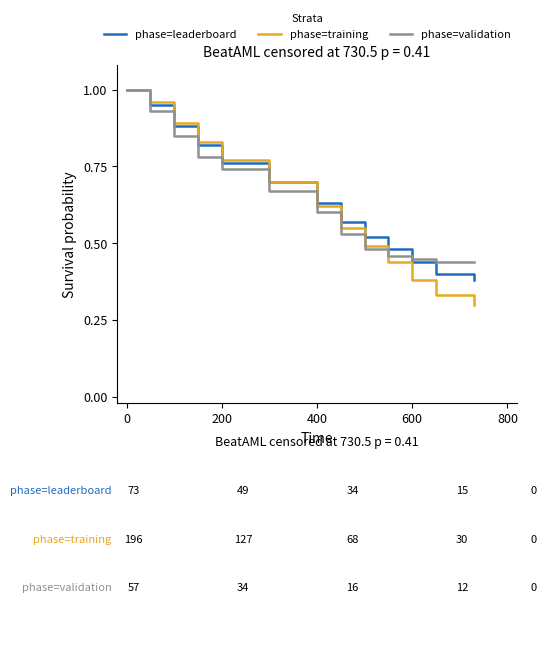

Which series has the largest range (max minus min)?

phase=training